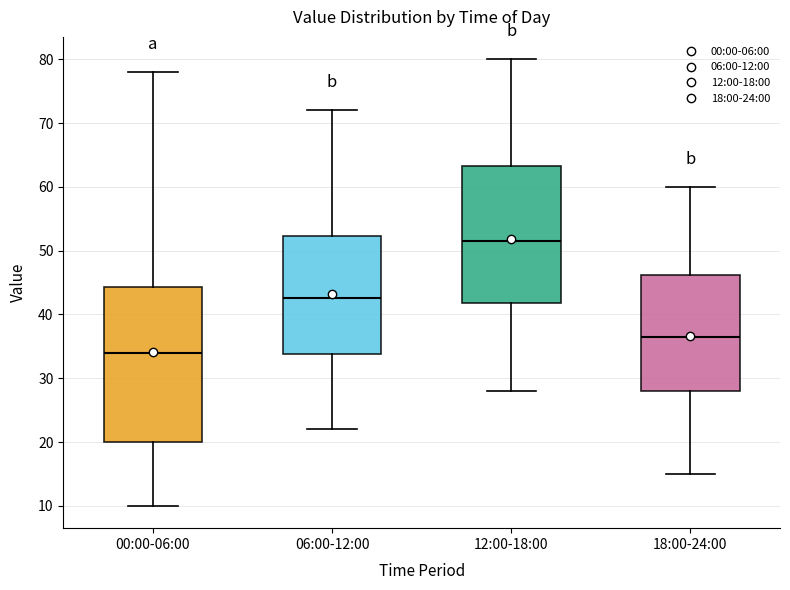

Where does the lower whisker of the box for 12:00-18:00 end on the y-axis? The values are not printed on the chart, so give them approximately, as read against the axis.

28